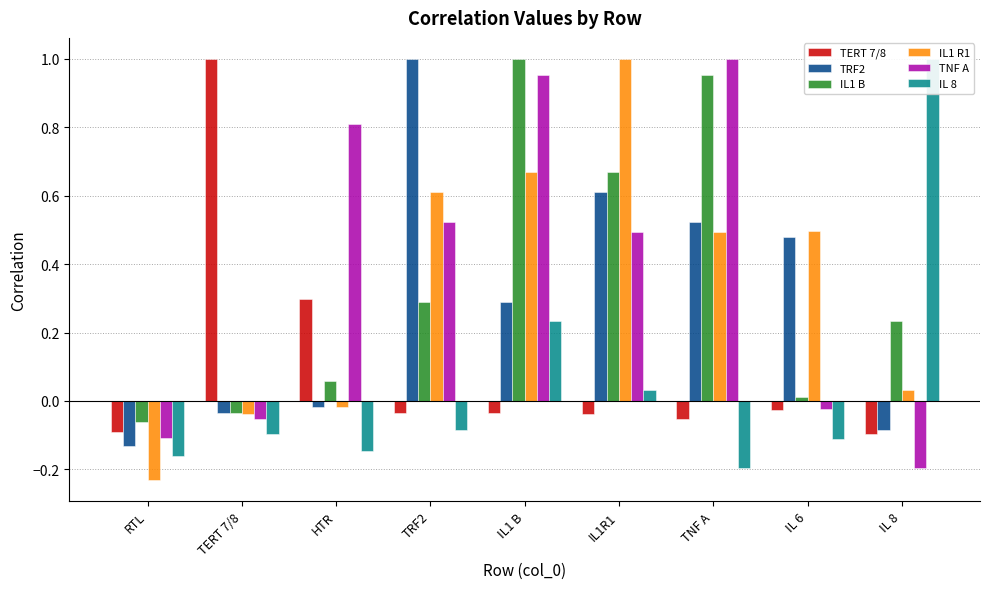

Rank the categories by IL1 R1 value from highest to lowest.

IL1R1, IL1 B, TRF2, IL 6, TNF A, IL 8, HTR, TERT 7/8, RTL